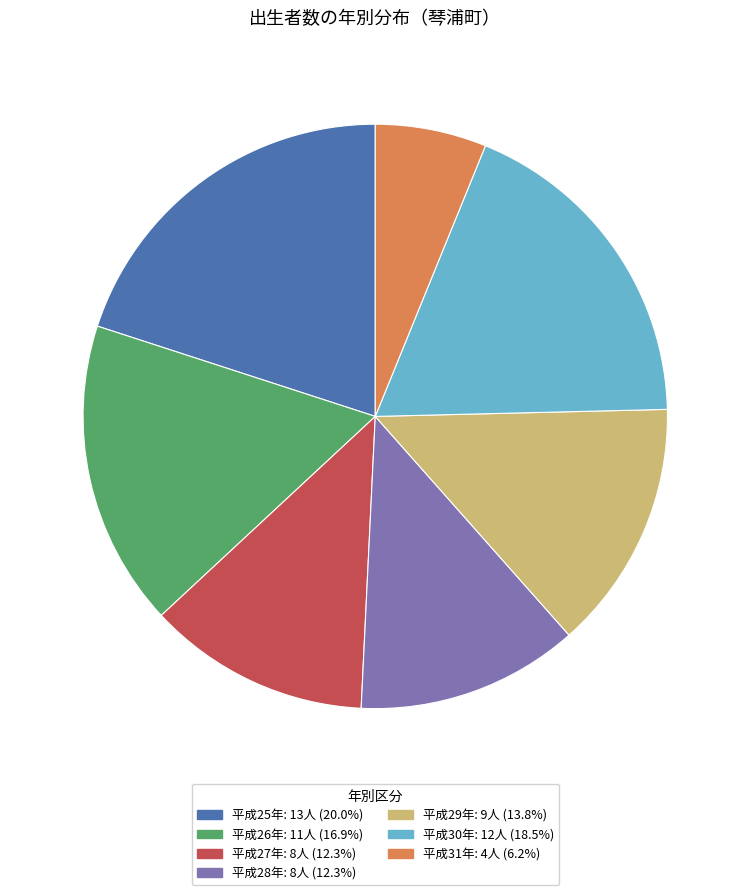

The 平成26年 slice represents 4% of the pie. True or false?

False